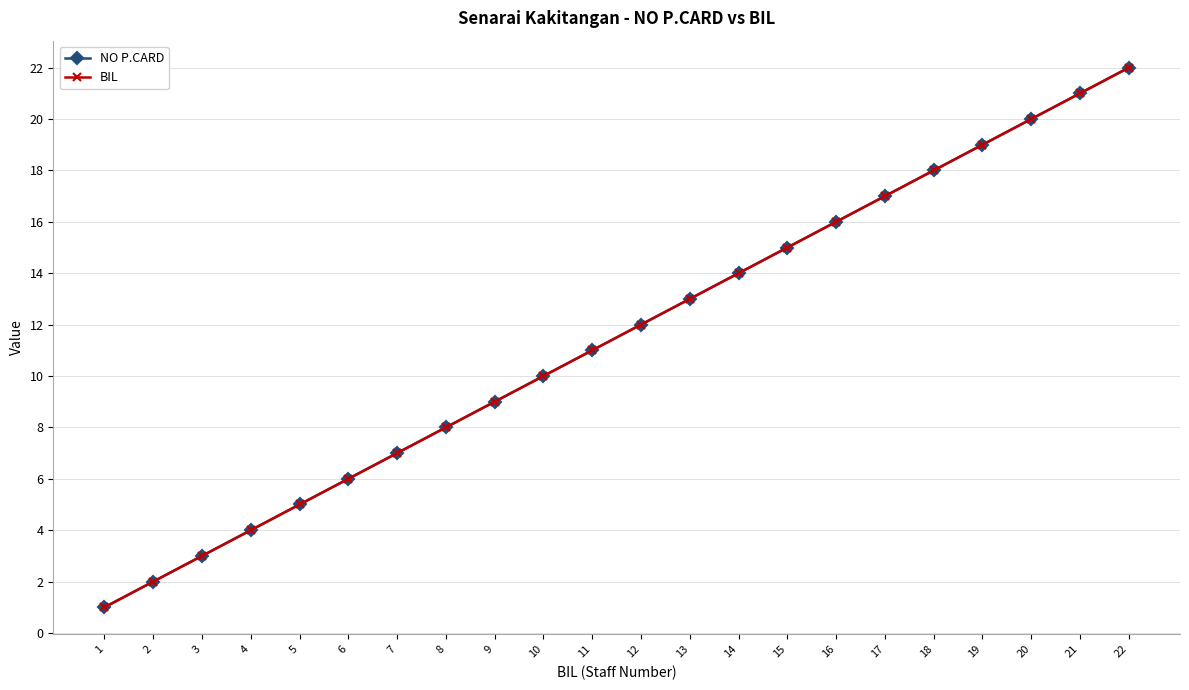

Which category has the highest value across all series?

22